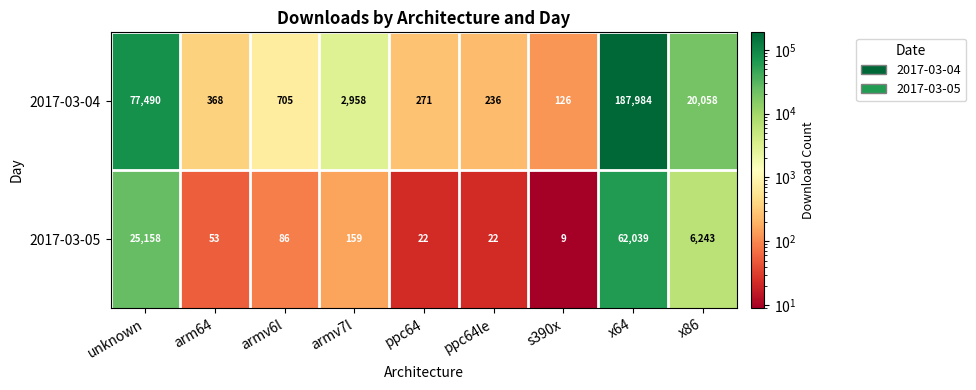

Which series has the largest range (max minus min)?

2017-03-04